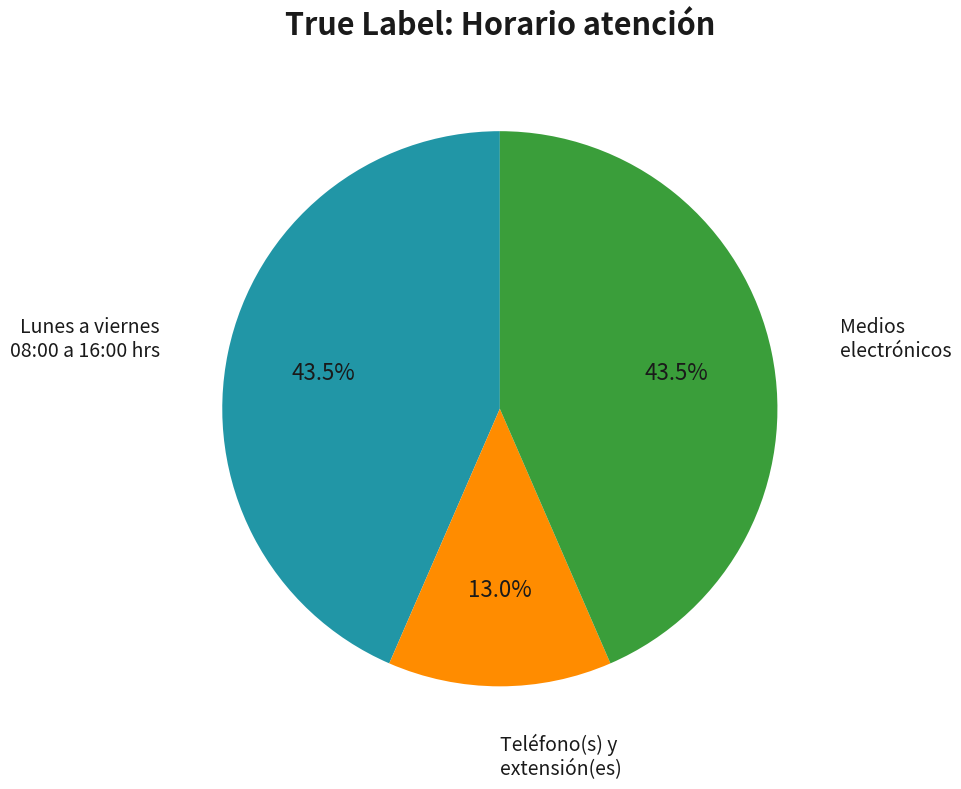

To the nearest percent, what is the average slice percentage?

33%